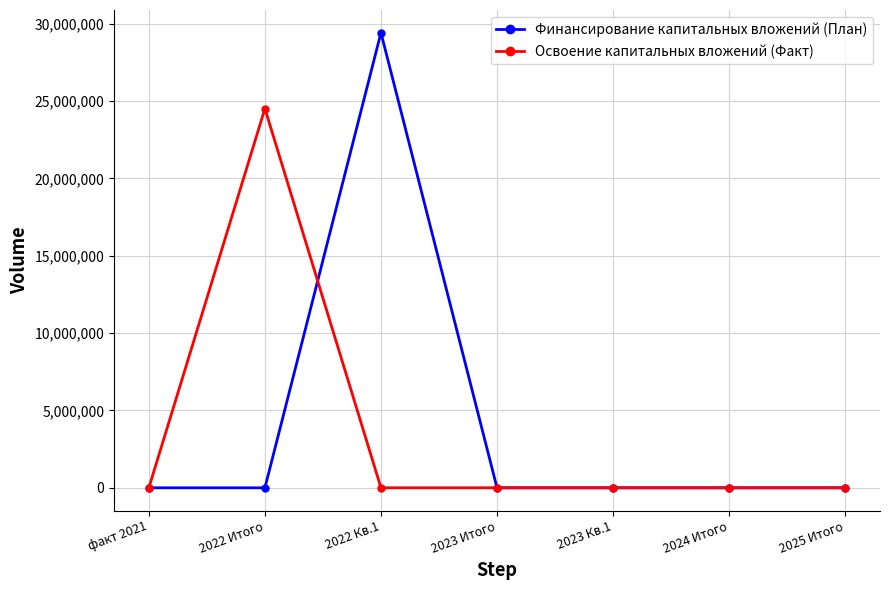

Where is the first local maximum for Освоение капитальных вложений (Факт)?

2022 Итого